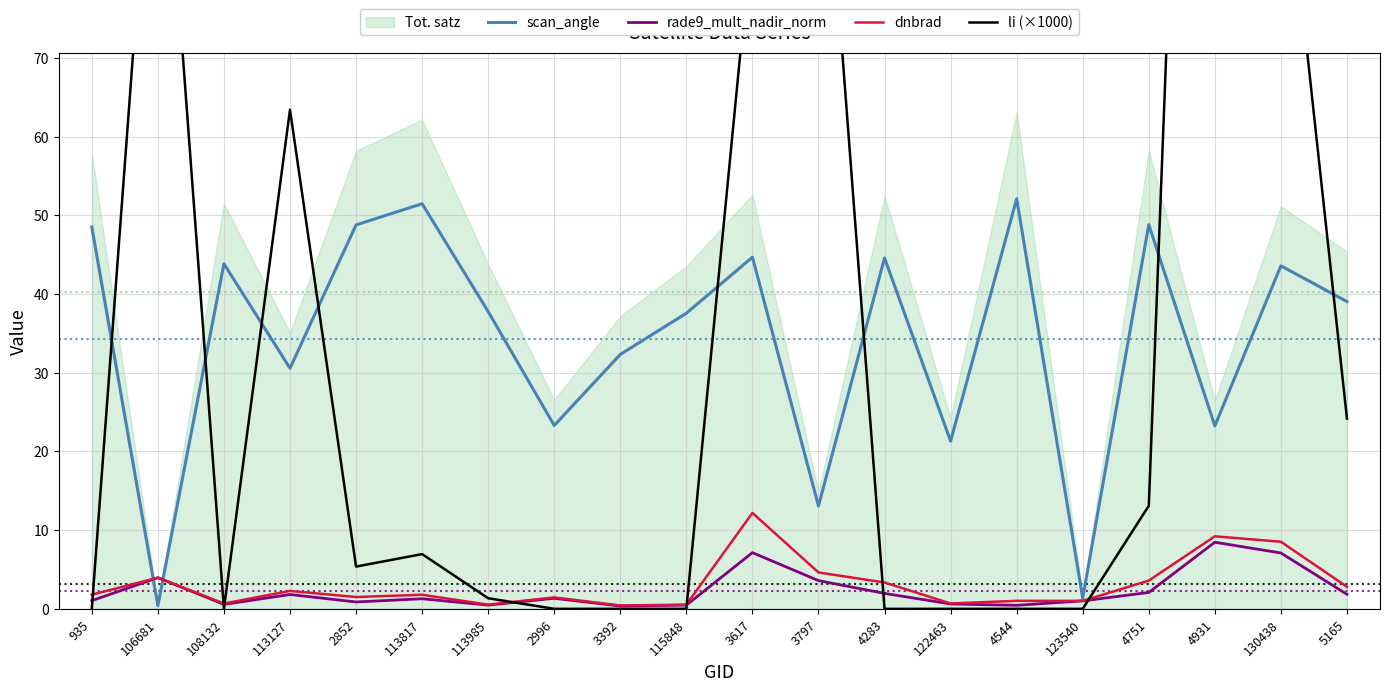

What is the label of the 9th point from the right?

3797